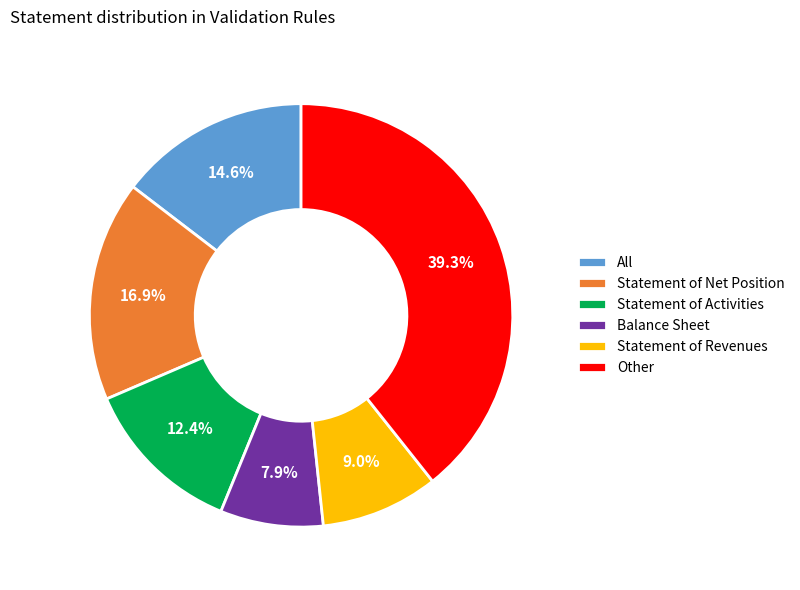

To the nearest percent, what percentage of the pie is Statement of Net Position?

17%